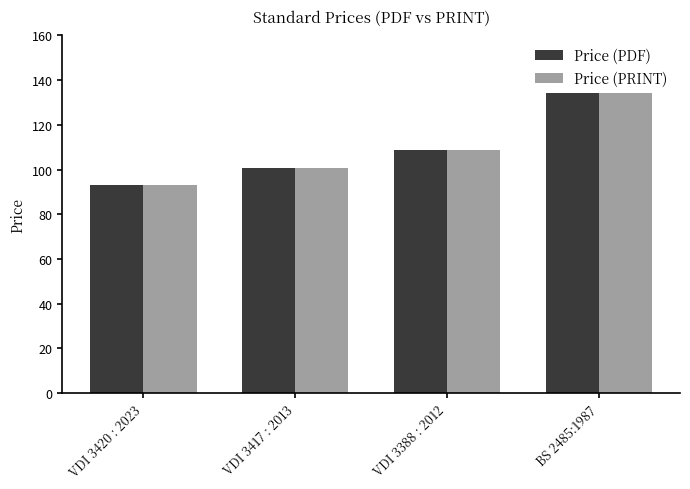

What is the maximum value shown in the chart?

134.0